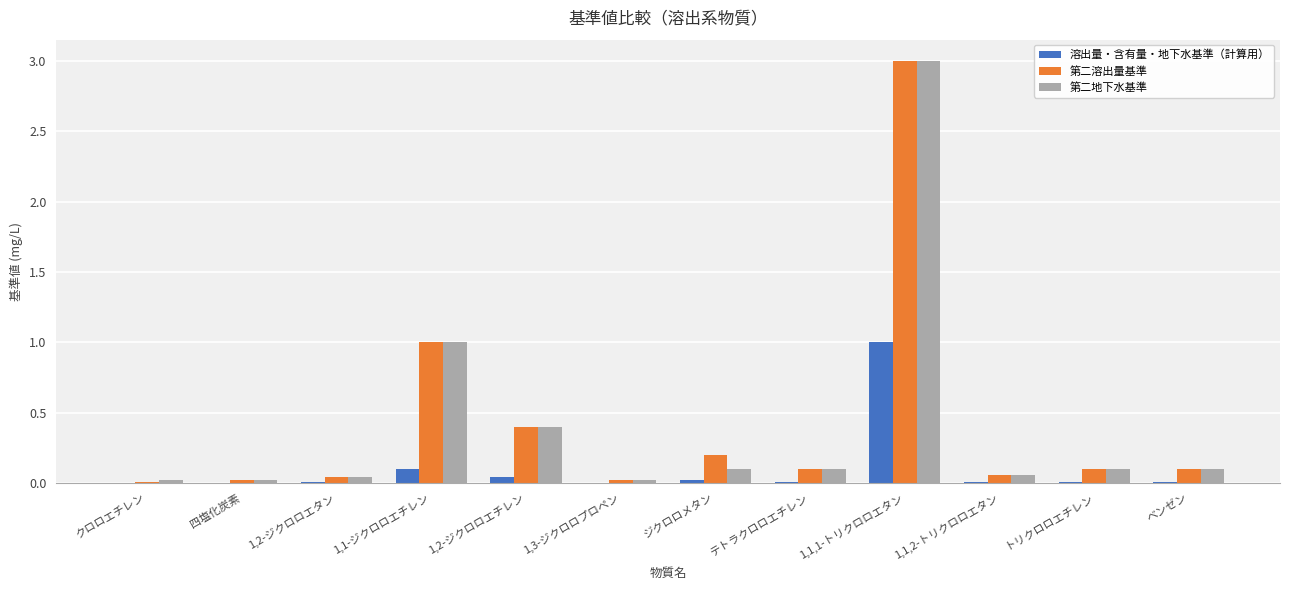

How many groups of bars are there?

12